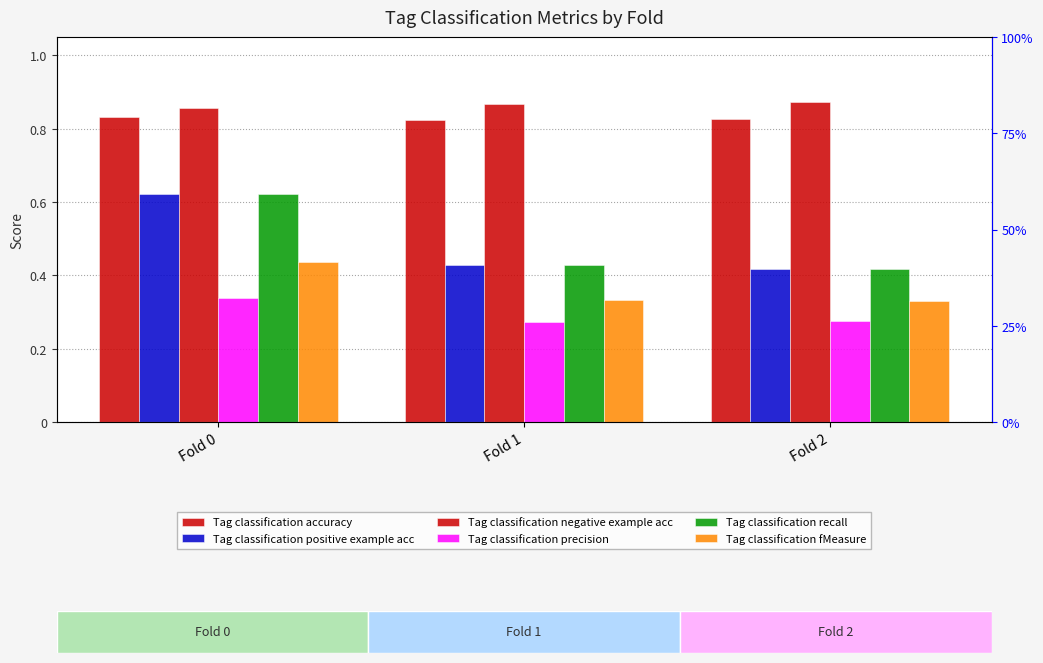

Which category has the highest value in the Tag classification recall series?

Fold 0